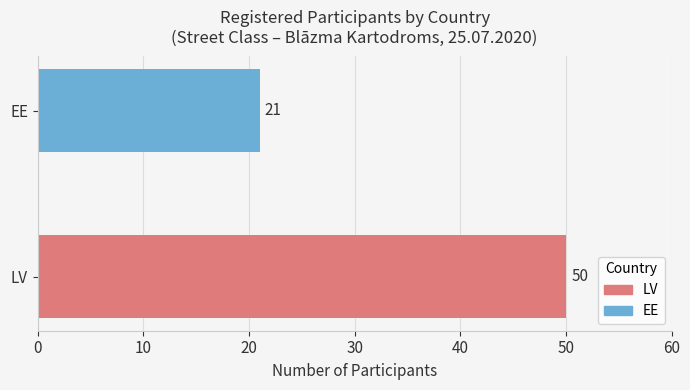

Rank the categories by value from lowest to highest.

EE, LV